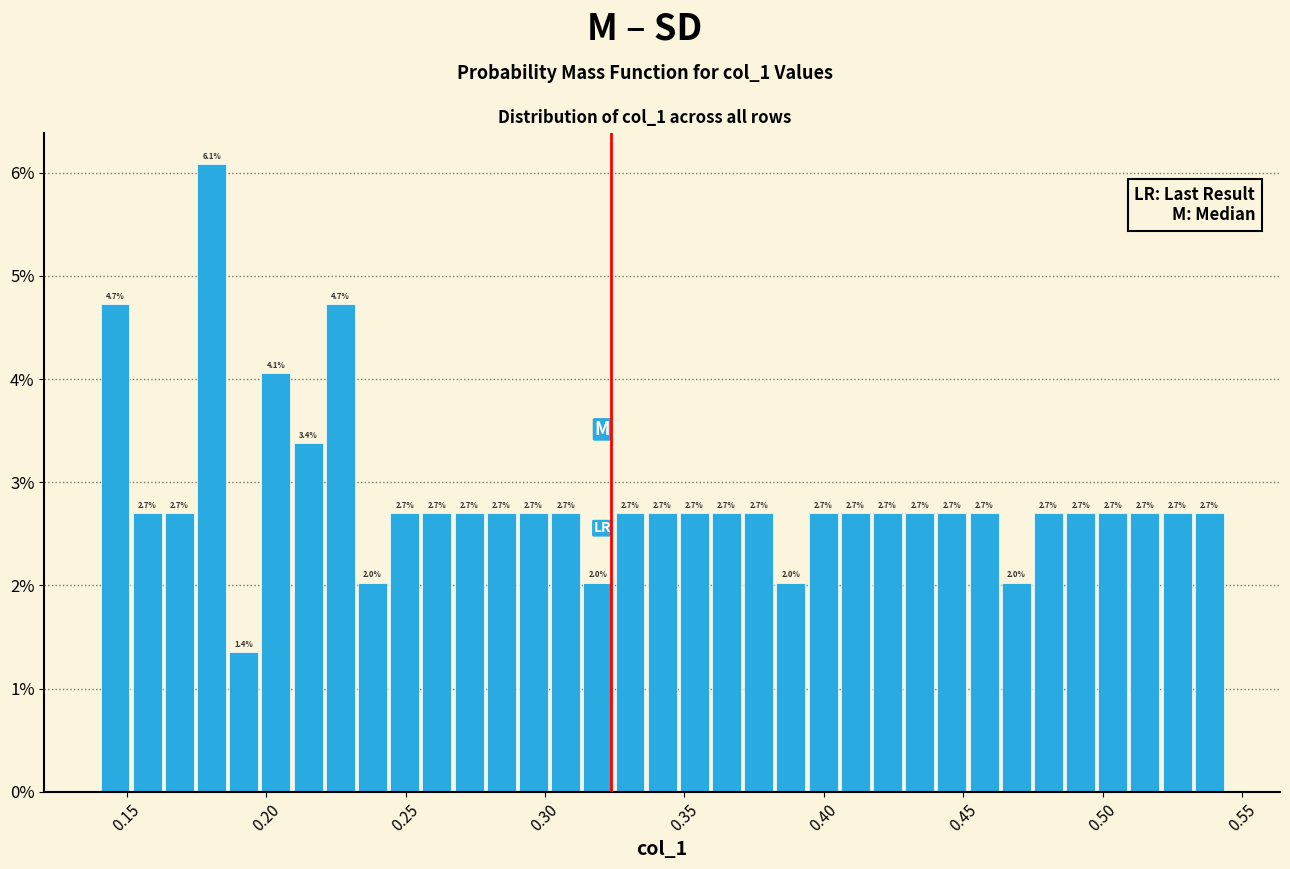

Around what value on the x-axis is the tallest bar? Give the approximate position of its centre, as read against the axis.

0.180